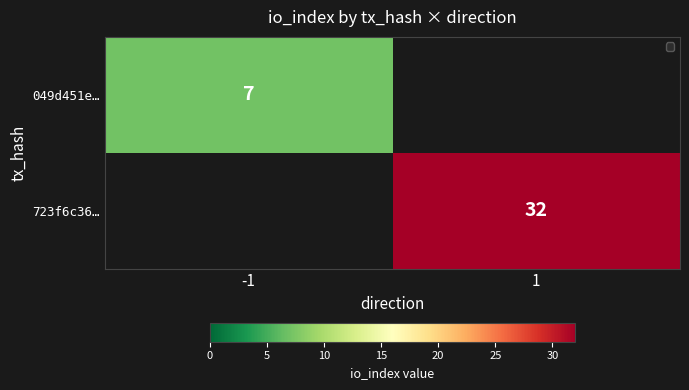

Is the value of 049d451e… at -1 greater than the value of 723f6c36… at 1?

No